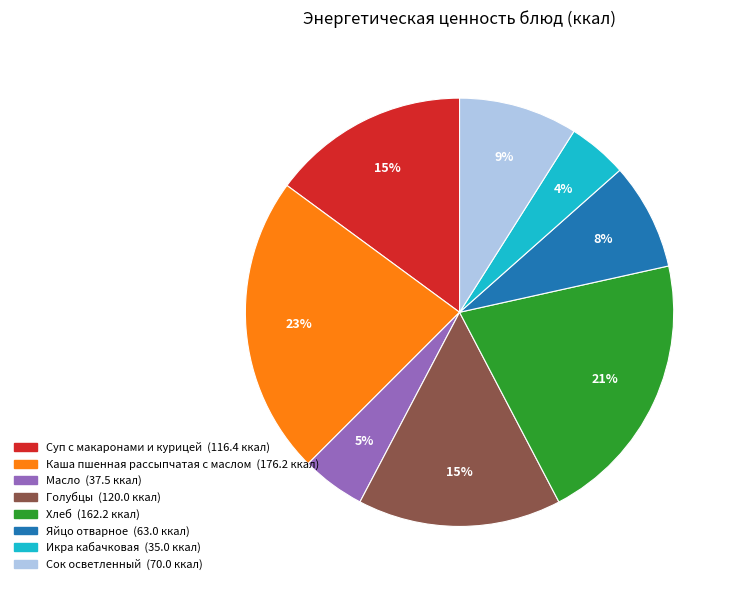

The Хлеб slice represents 21% of the pie. True or false?

True